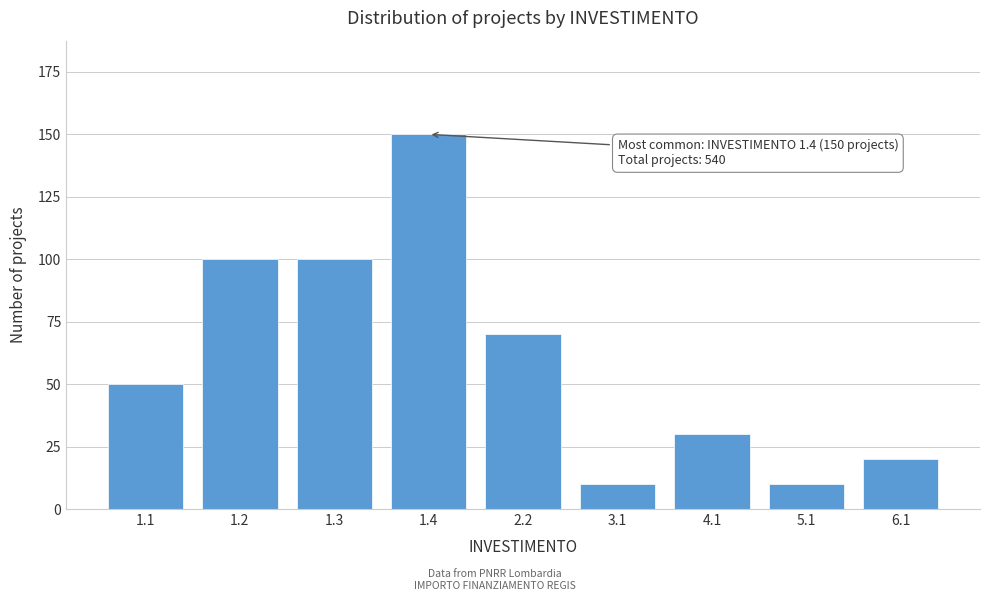

Reading left to right, list all the values displayed in this chart.

50	100	100	150	70	10	30	10	20